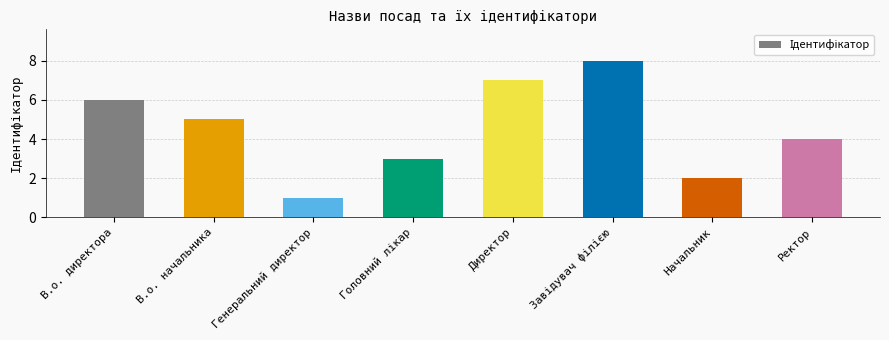

What is the label of the 1st bar from the right?

Ректор